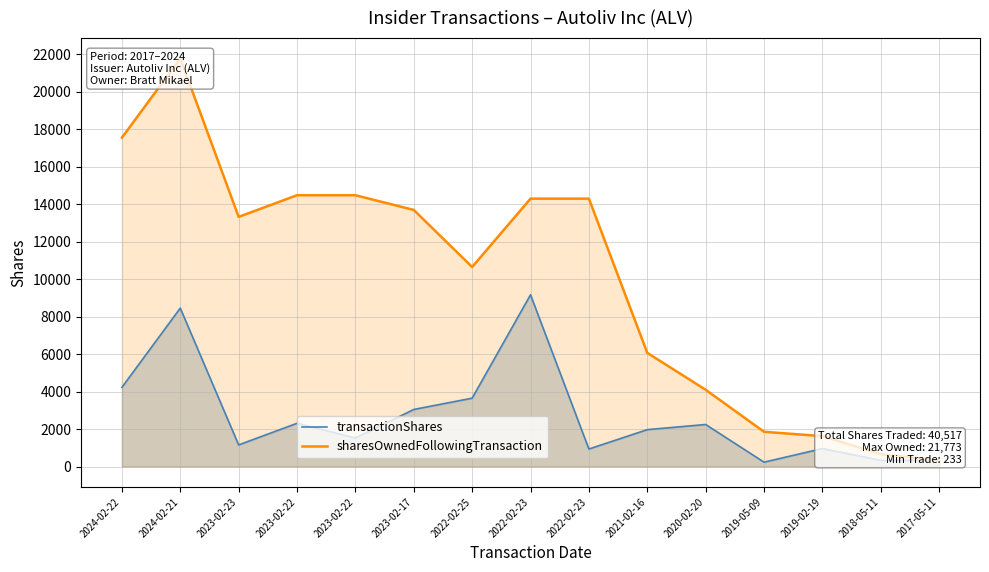

What is the lowest value of the sharesOwnedFollowingTransaction series?

331